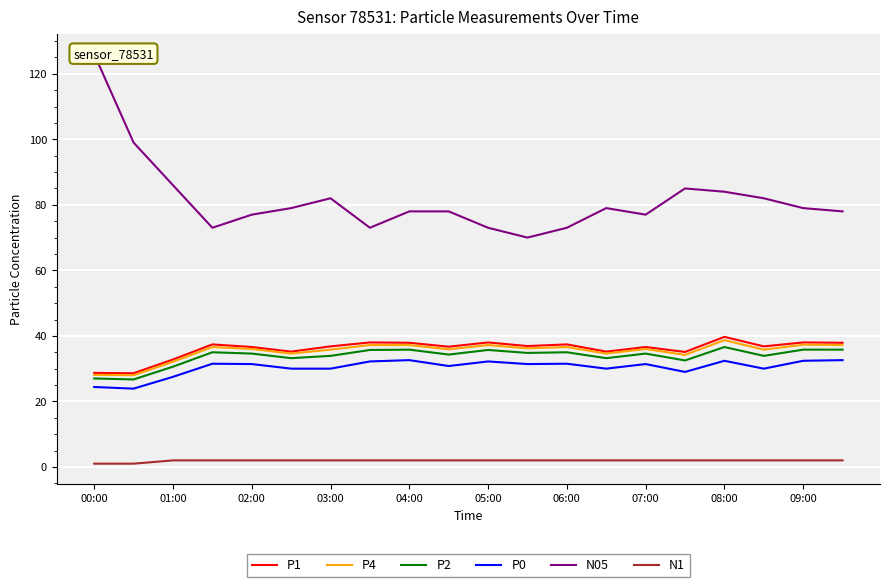

What is the greatest value displayed?

126.0